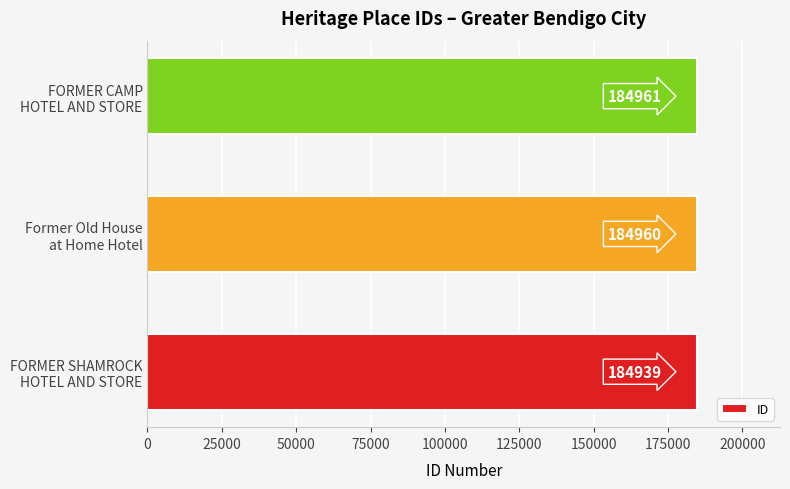

Reading top to bottom, list all the values displayed in this chart.

184961	184960	184939